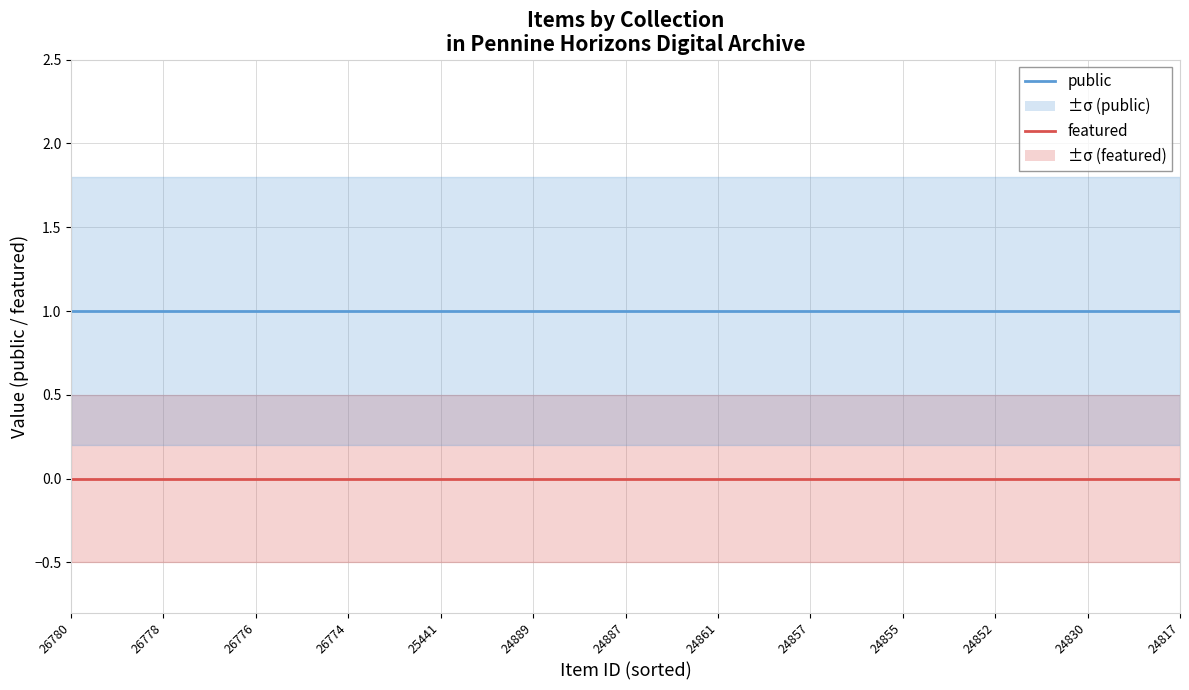

At 24830, list the series in order from largest to smallest.

public, featured